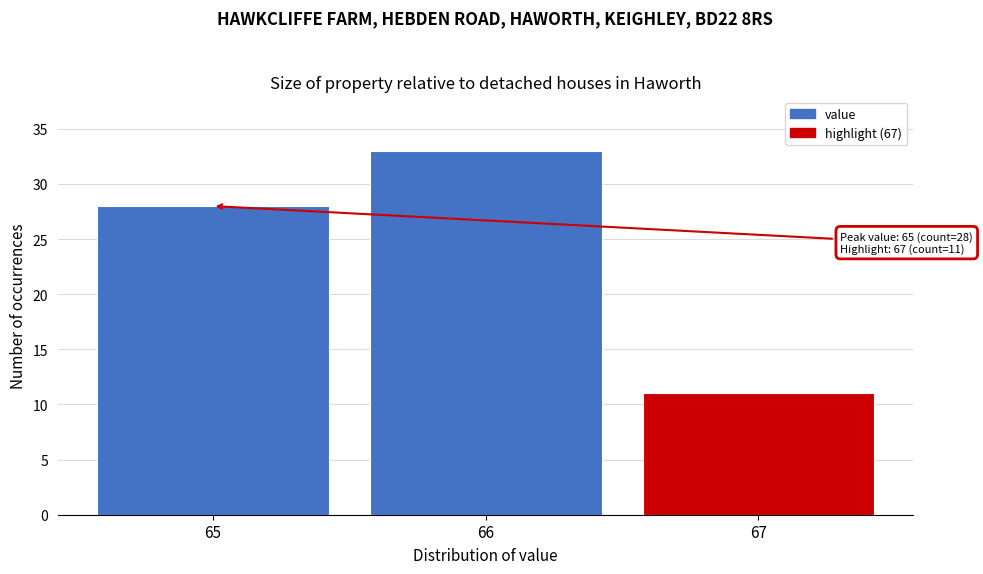

Over which range of the x-axis is the bar tallest?

65.5 to 66.5